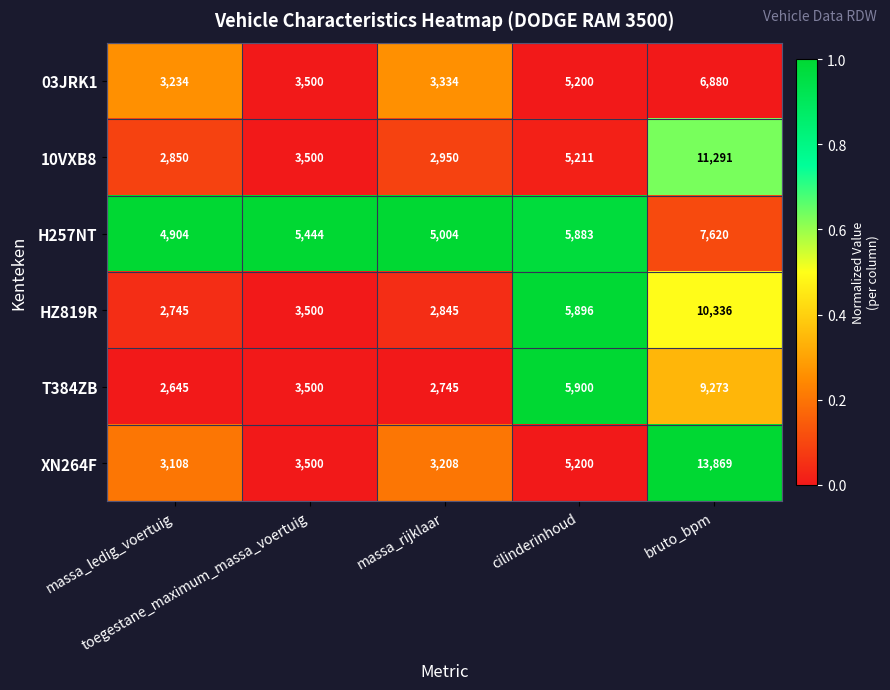

Which category has the lowest value across all series?

massa_ledig_voertuig